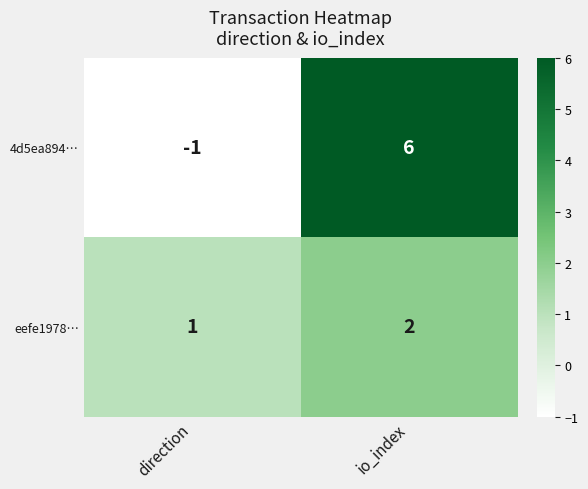

What is the sum of the 4d5ea894… values at direction and io_index?

5